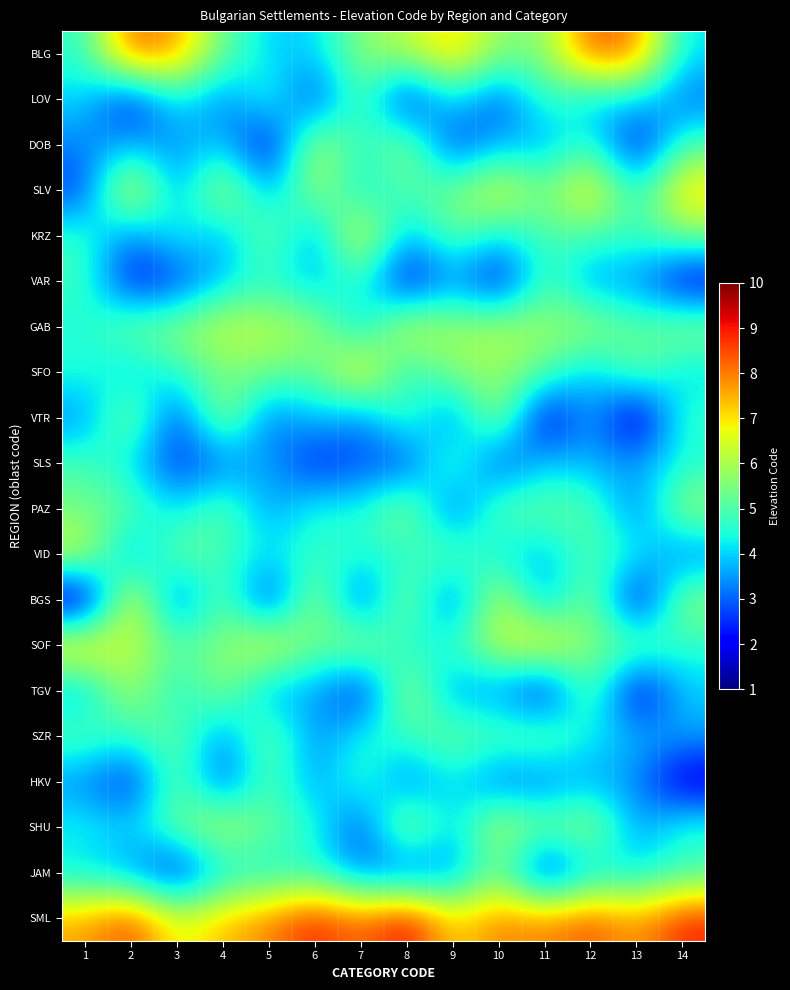

What is the total value across all series at 13?

79.9